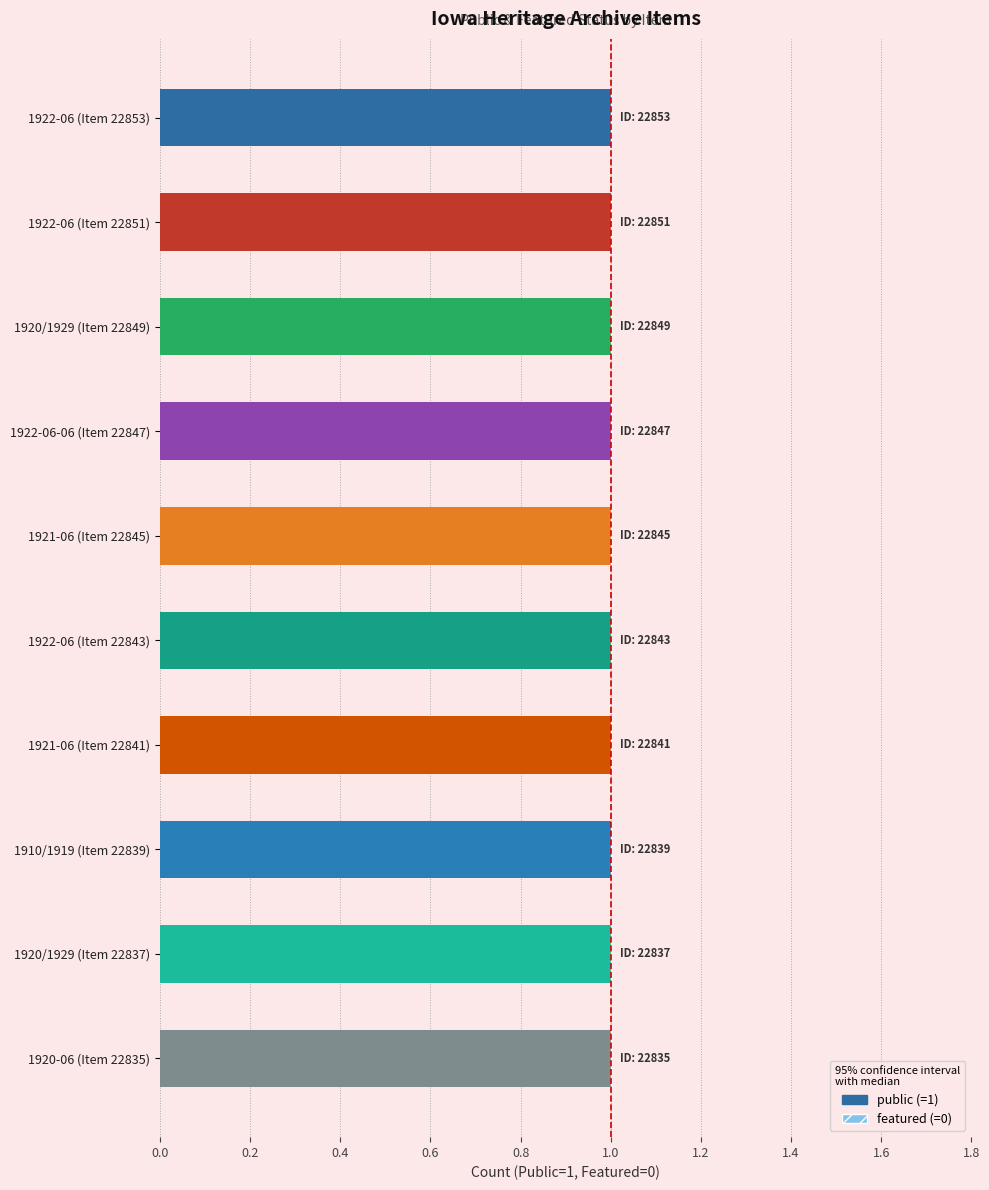

Reading left to right, extract all data points from this chart.

public: 1	1	1	1	1	1	1	1	1	1
featured: 0	0	0	0	0	0	0	0	0	0